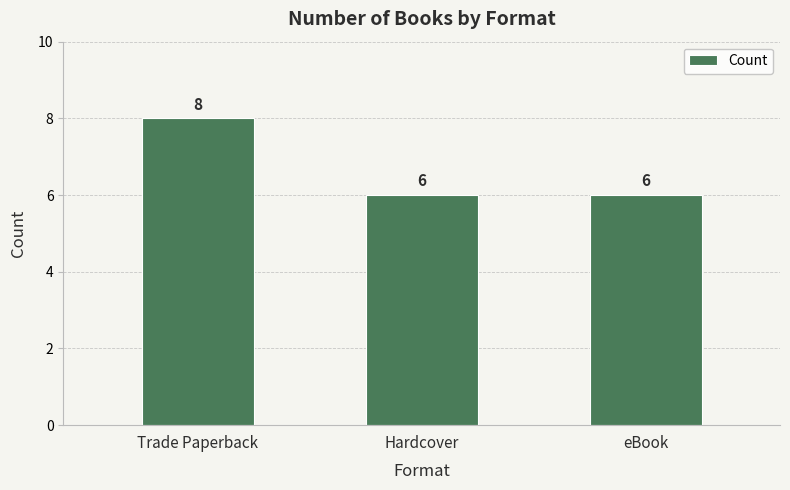

What is the greatest value displayed?

8